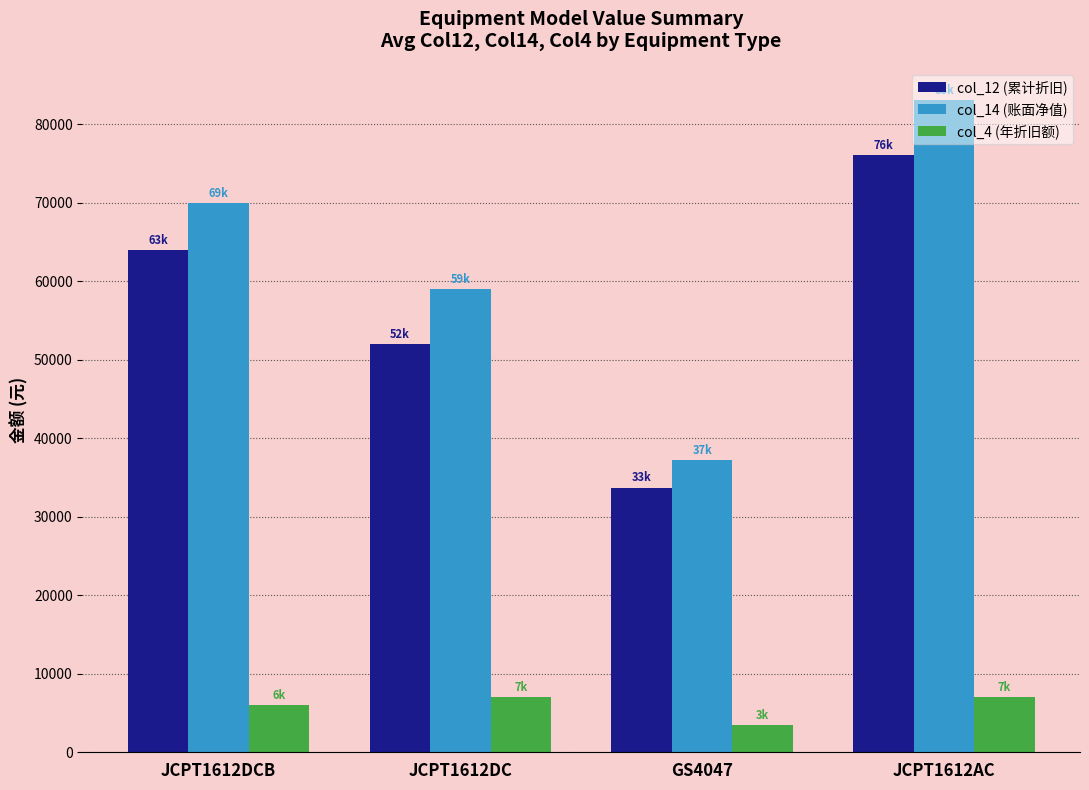

Which series has the widest spread of values?

col_14 (账面净值)